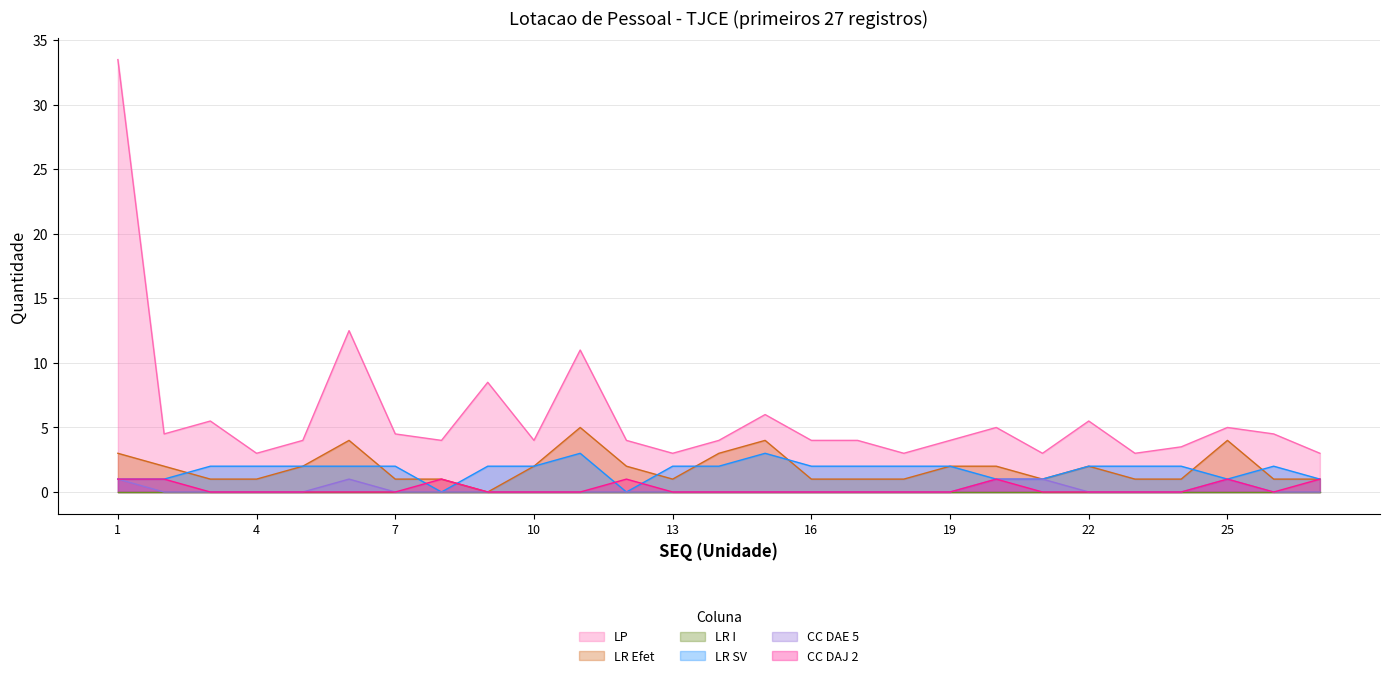

How many data points in CC DAJ 2 are above 0?

7